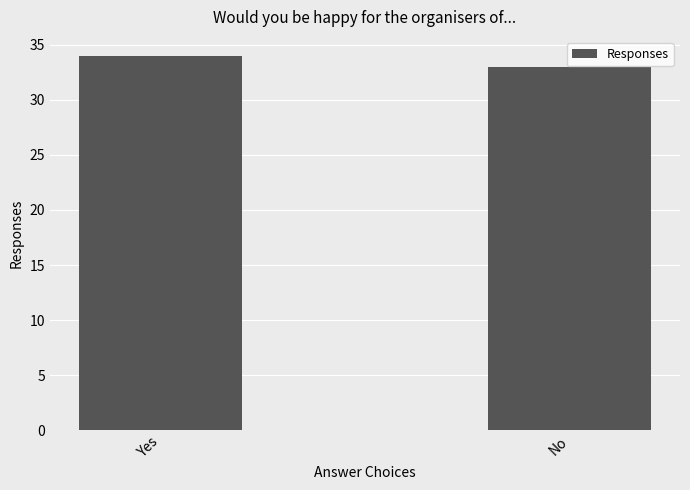

Rank the categories by value from lowest to highest.

No, Yes